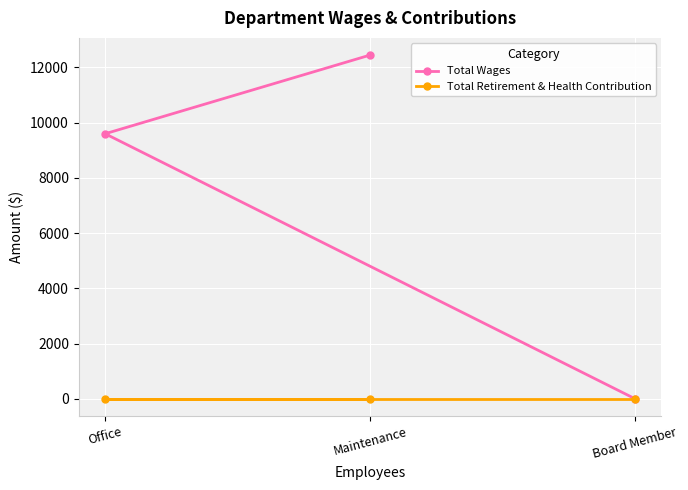

What are all the series names shown in the legend?

Total Wages, Total Retirement & Health Contribution